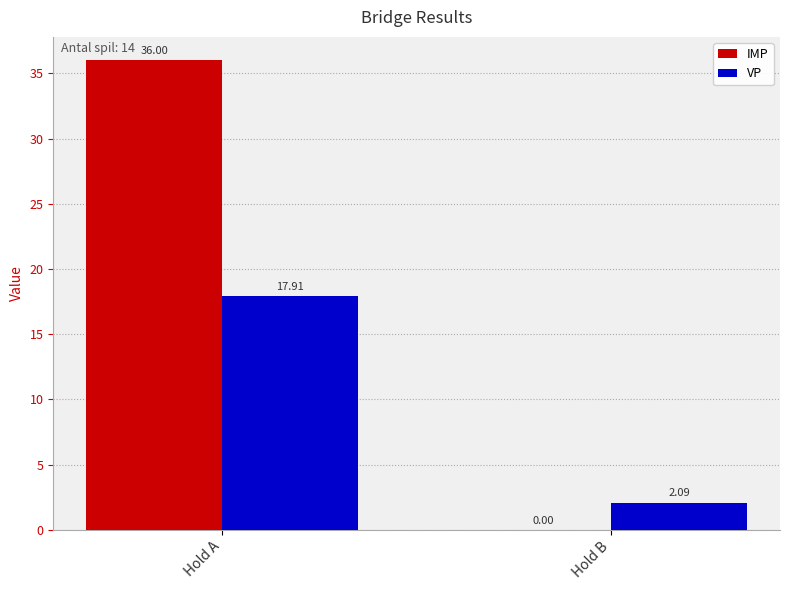

How many distinct data groups are displayed?

2